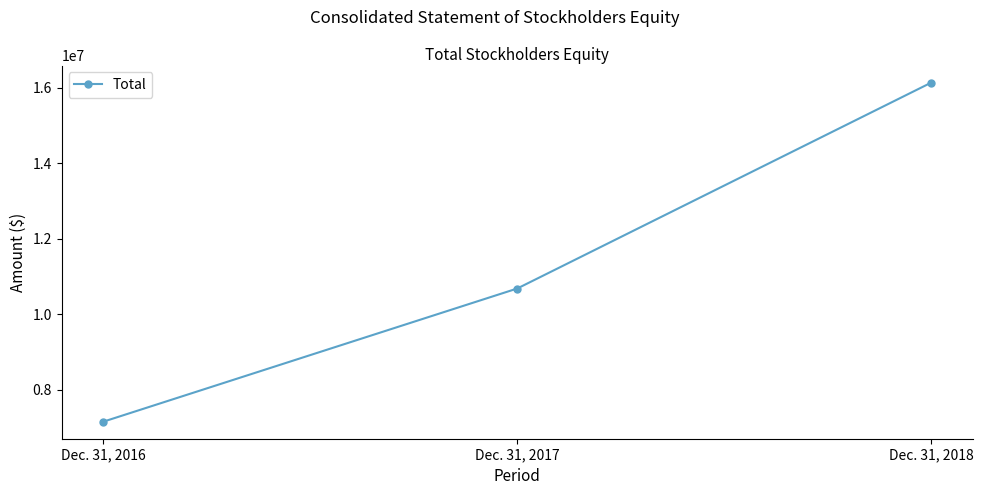

Is it true that the value at Dec. 31, 2016 is 11715461?

False